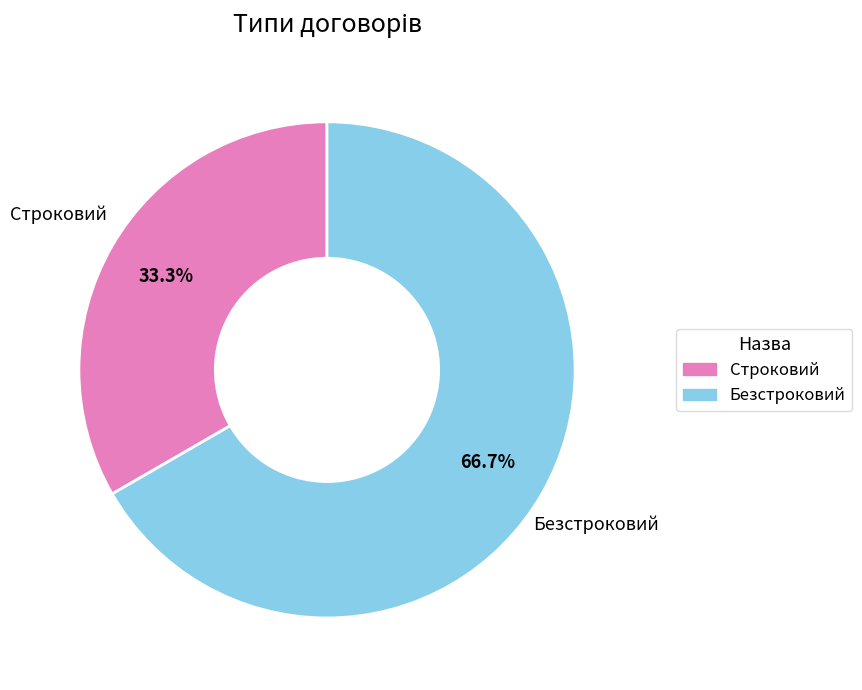

True or false: Безстроковий accounts for 67% of the total.

True